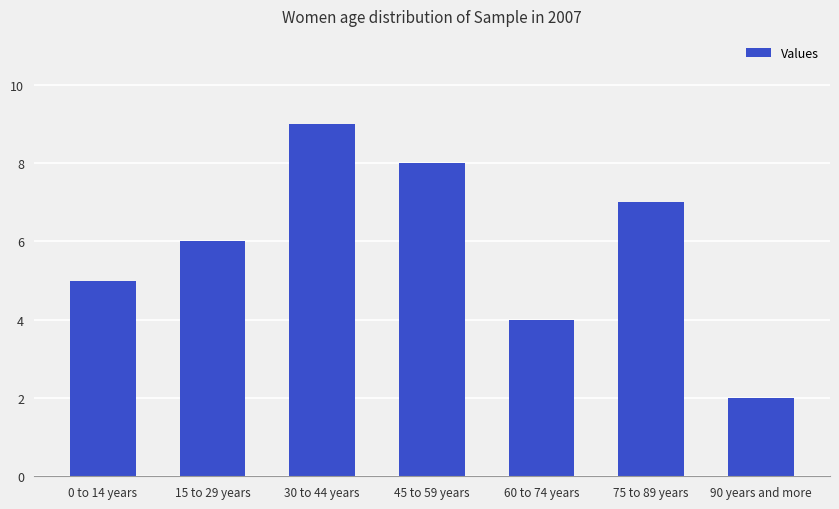

List the labels in order of value, smallest first.

90 years and more, 60 to 74 years, 0 to 14 years, 15 to 29 years, 75 to 89 years, 45 to 59 years, 30 to 44 years